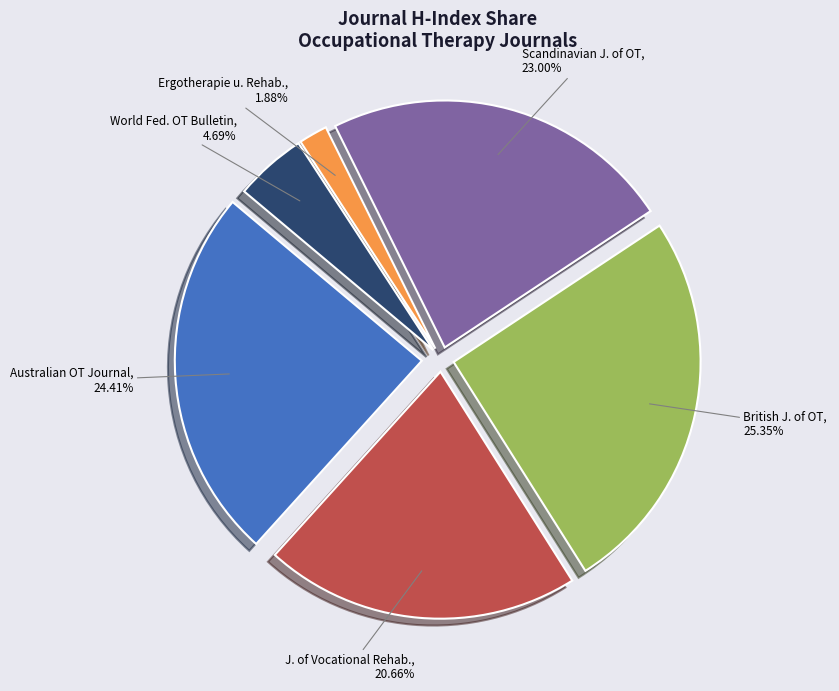

Does World Federation of Occupational Therapists Bulletin represent more than half of the total?

No